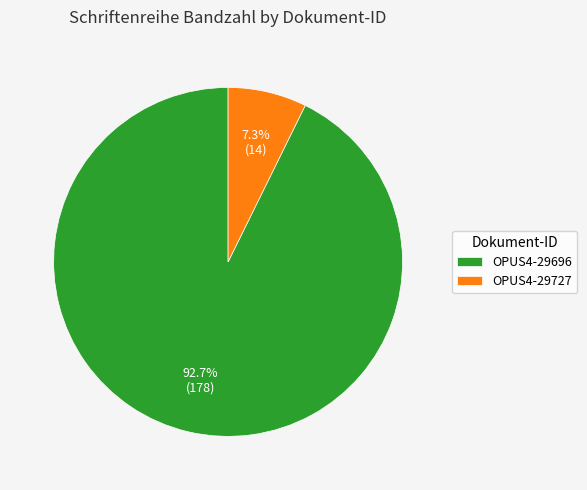

Rank the categories by value from lowest to highest.

OPUS4-29727, OPUS4-29696